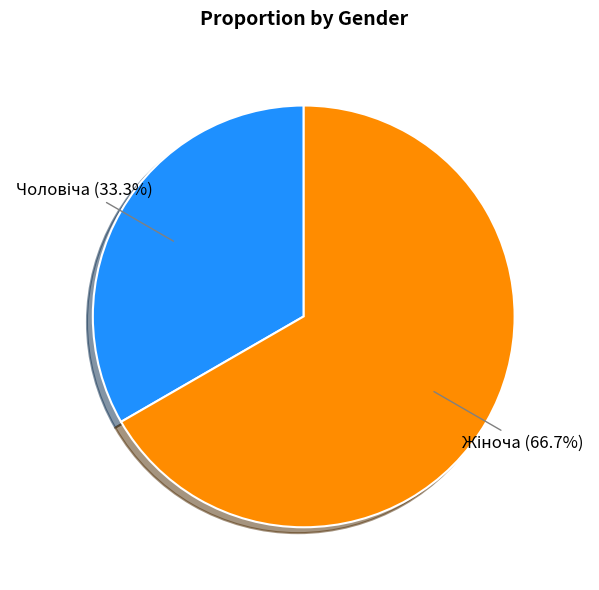

Is there a majority slice in this chart?

Yes